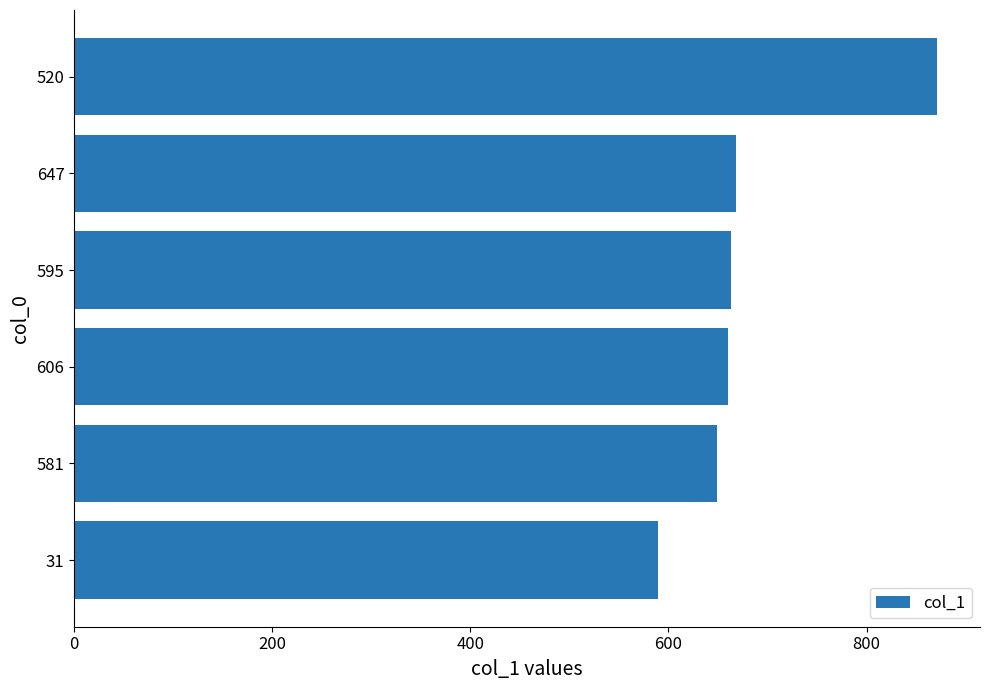

What is the average value?

683